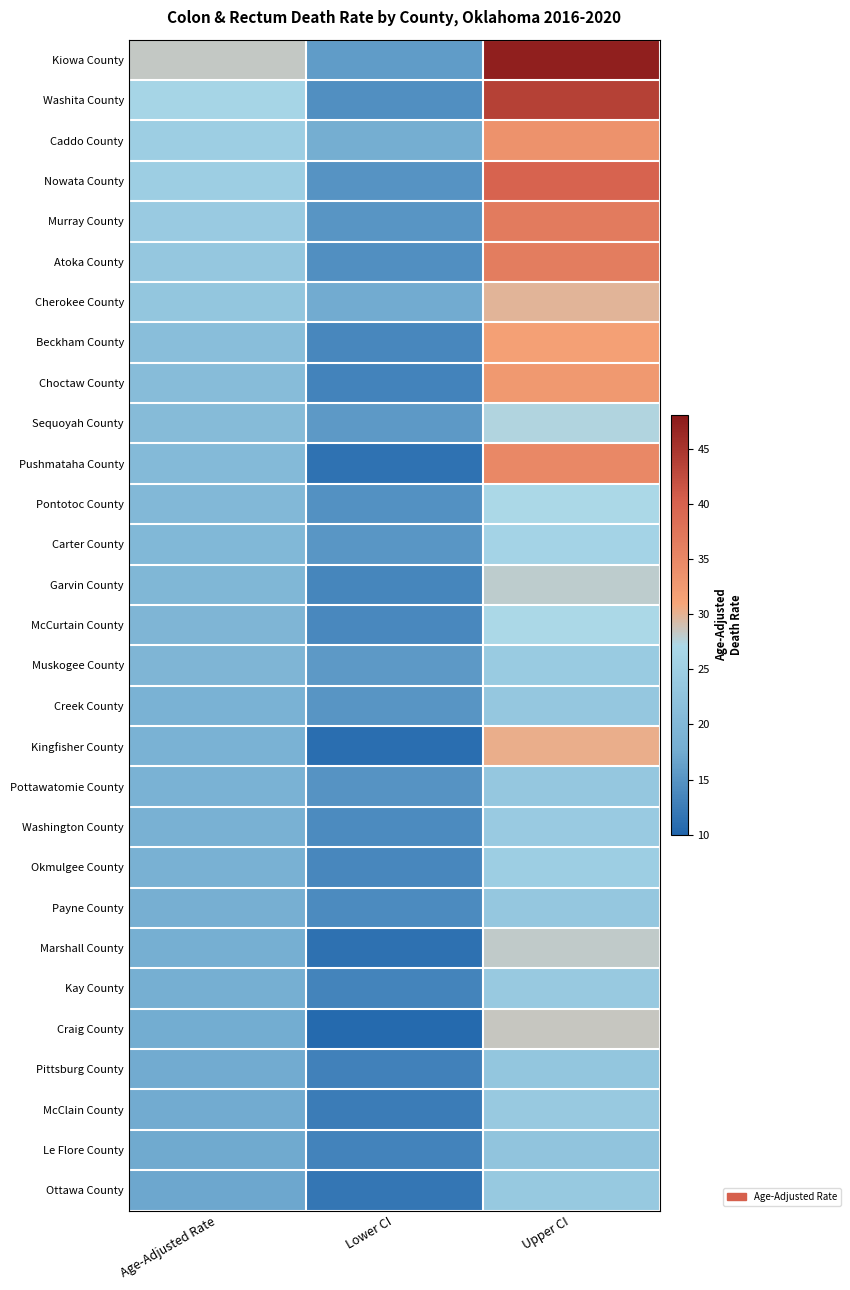

What is the greatest value displayed?

47.4